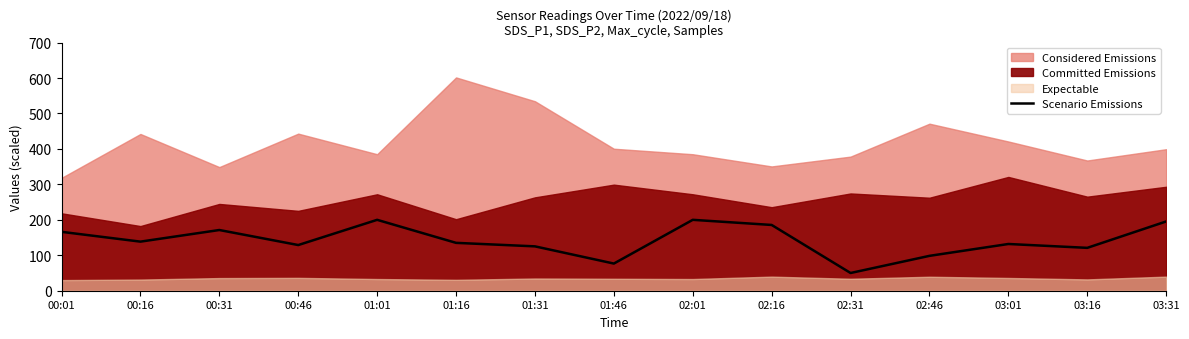

The value at 02:46 is 159.4. True or false?

False